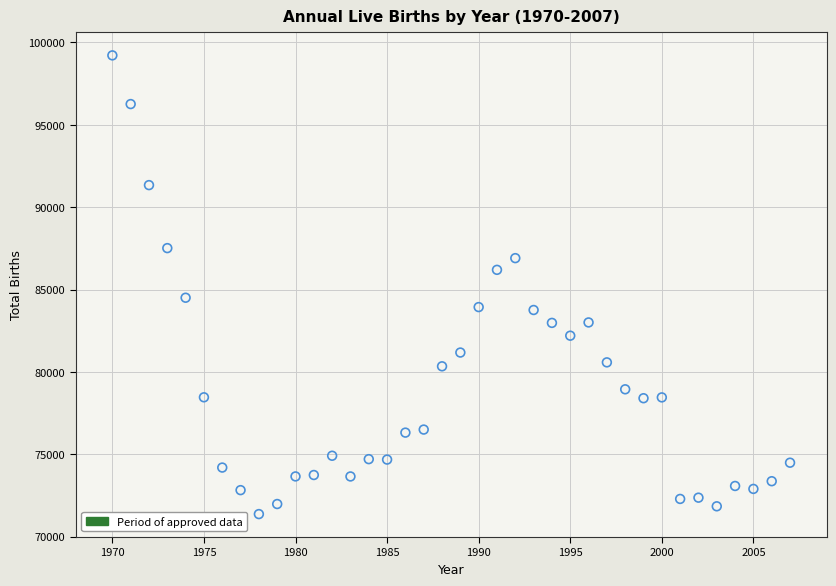

What is the range of Y values (max minus min)?

27841